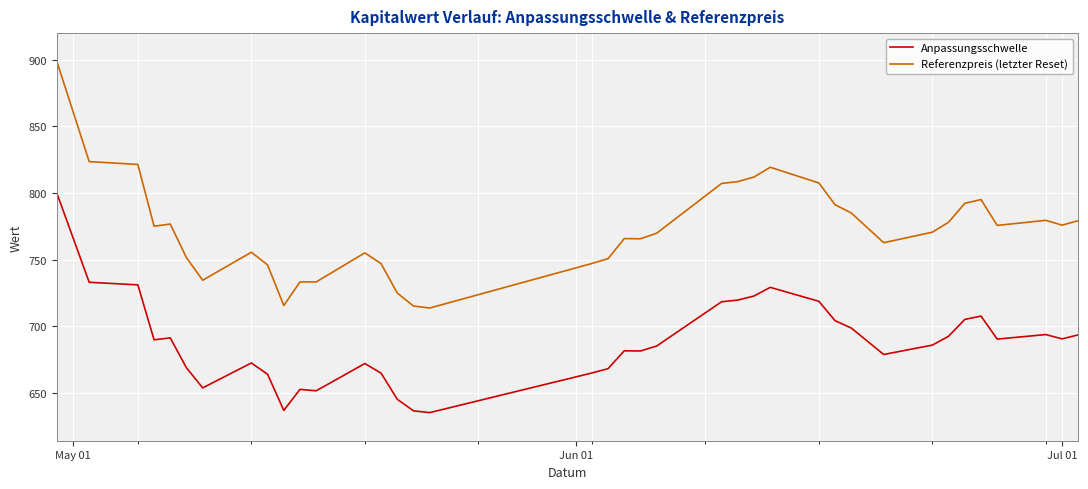

How many values in the Referenzpreis (letzter Reset) series exceed 775?

19